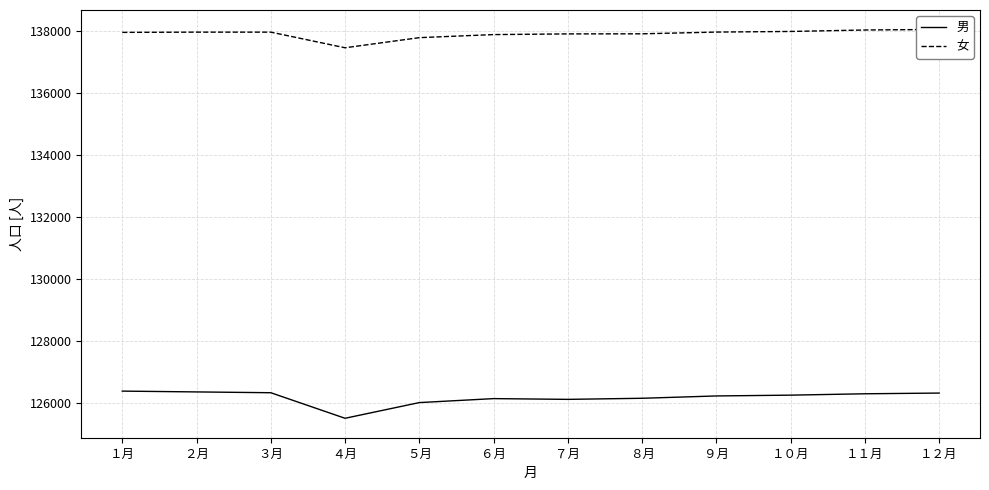

Which series has the largest total across all categories?

女